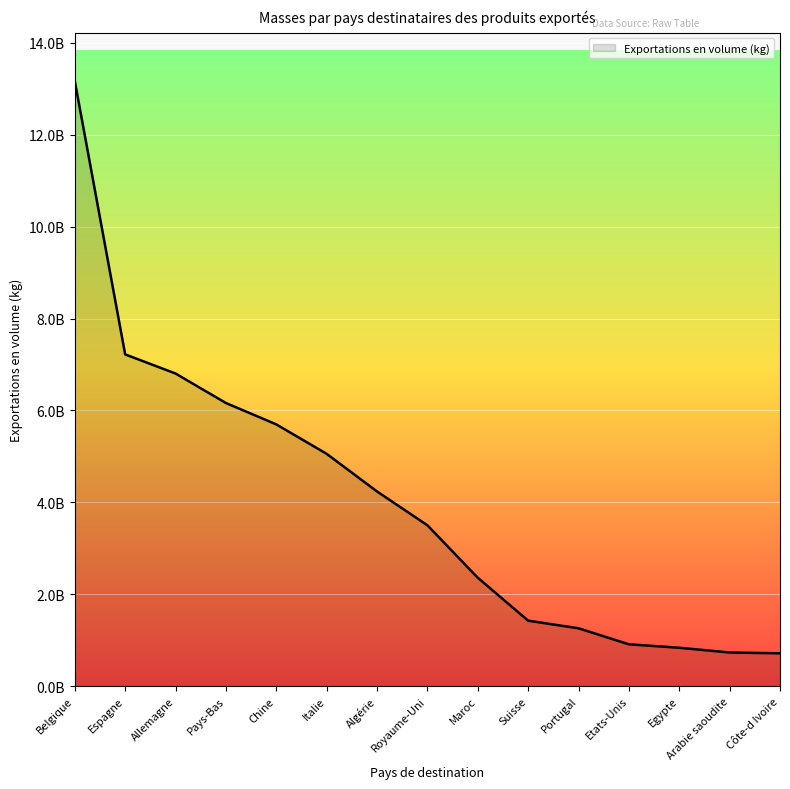

Approximately how many times larger is the value at Chine compared to Algérie?

1.3